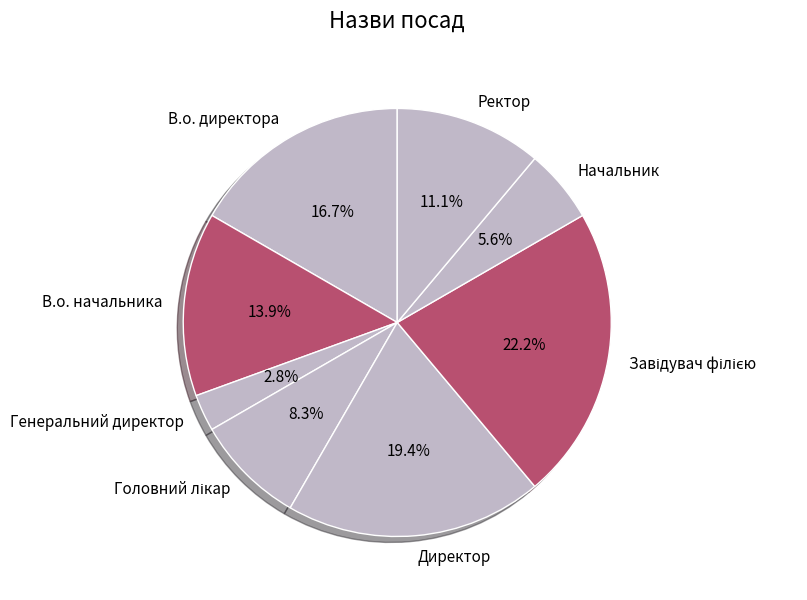

How many segments does this pie chart have?

8